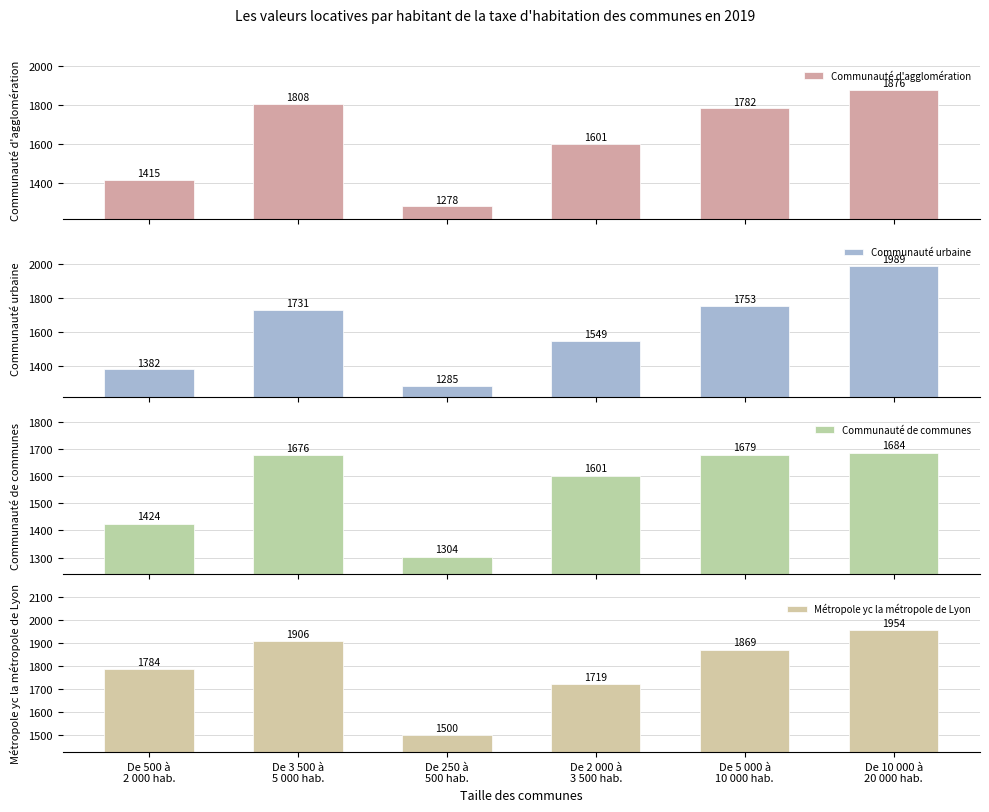

What position from the left is De 2 000 à
3 500 hab.?

4